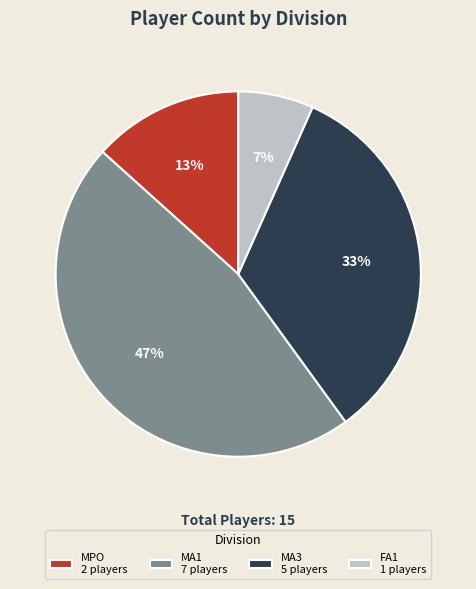

To the nearest percent, what is the difference between the MPO 2 players and MA3 5 players slice percentages?

20%